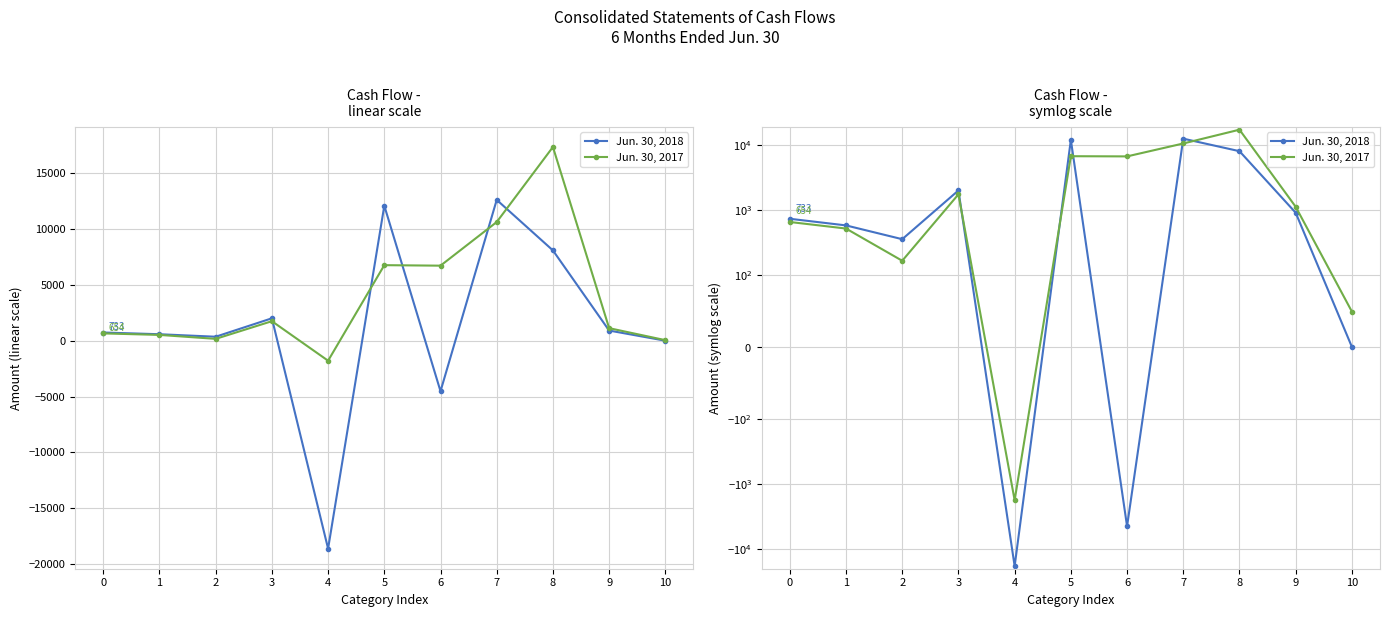

What is the value of the Jun. 30, 2018 point at the 10th from the left?

908